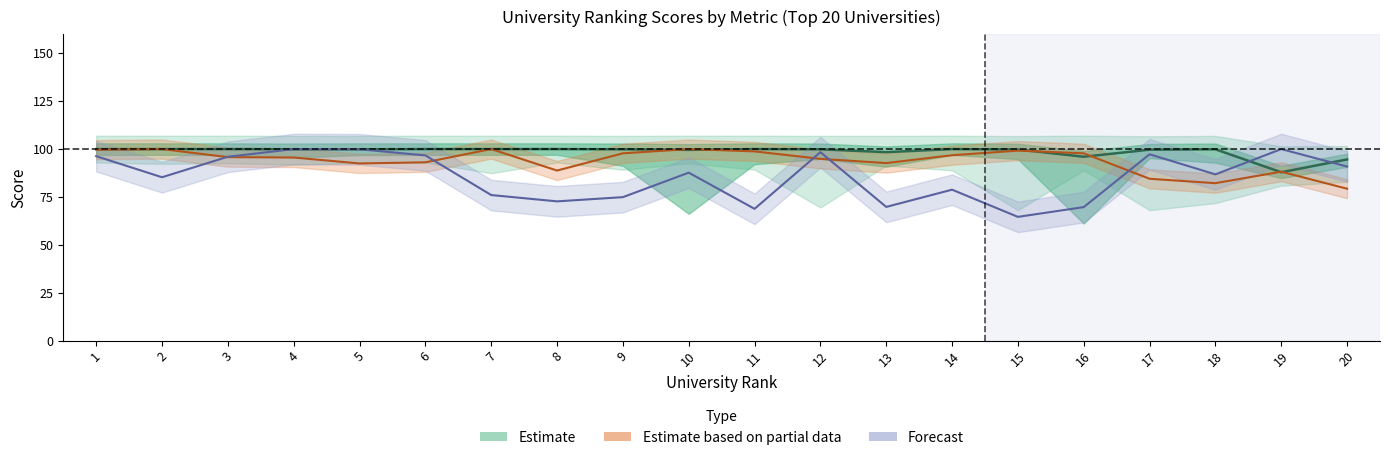

What is the value of the AR SCORE point at the 15th from the left?

99.8